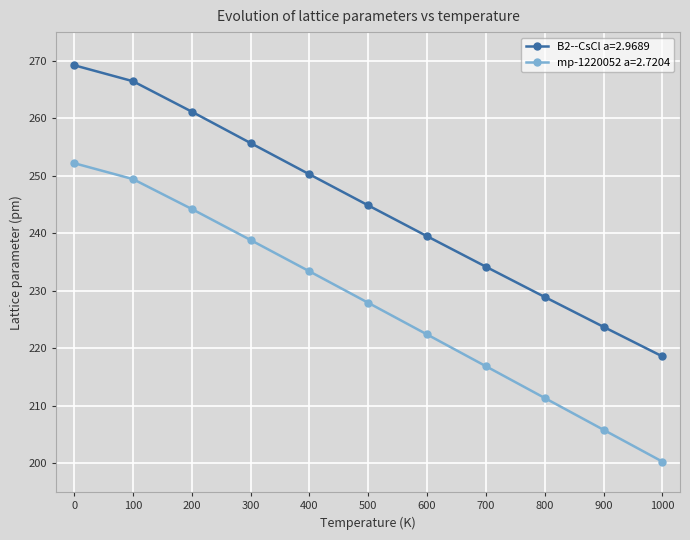

Where is B2--CsCl a=2.9689 nearest to the value 243?

500